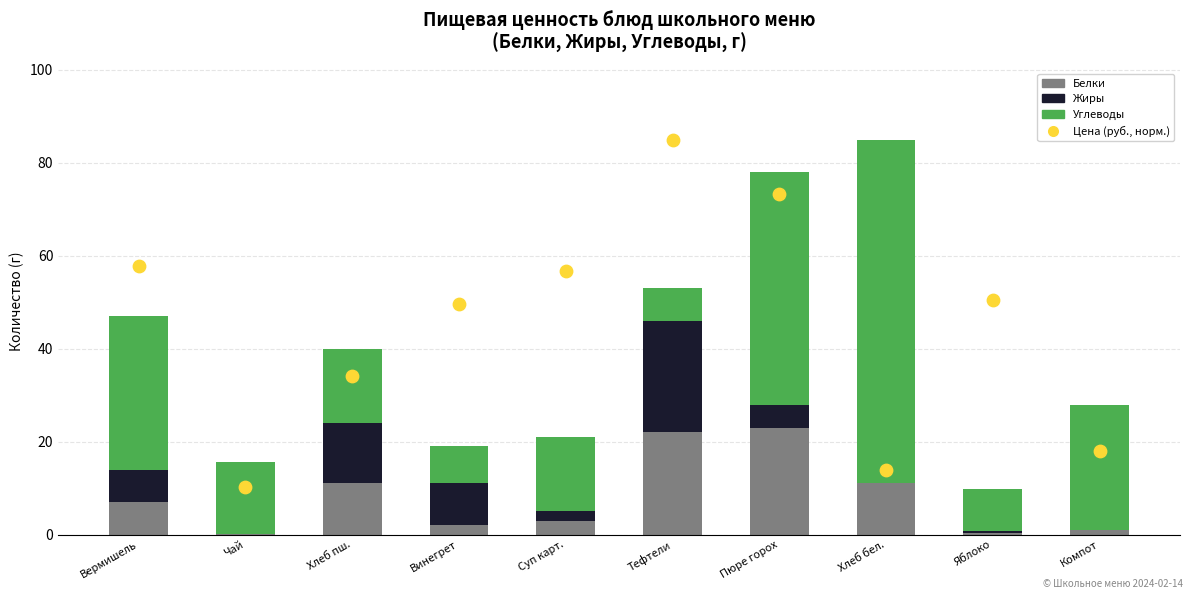

Which series has the widest spread of Y values?

Цена (руб., норм.)